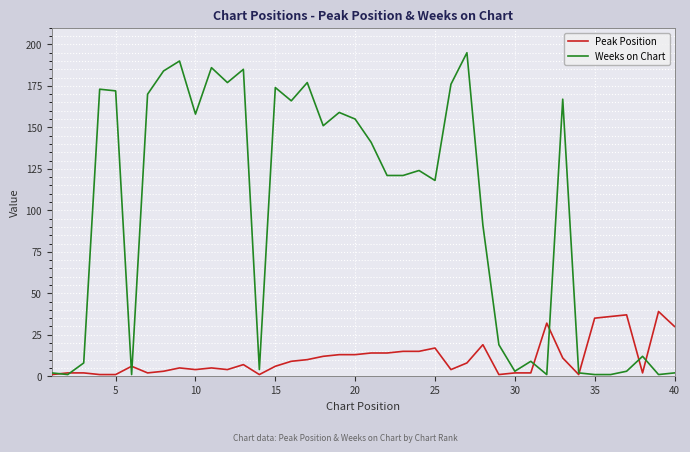

In Weeks on Chart, how many points are higher than both neighbors (excluding endpoints)?

12